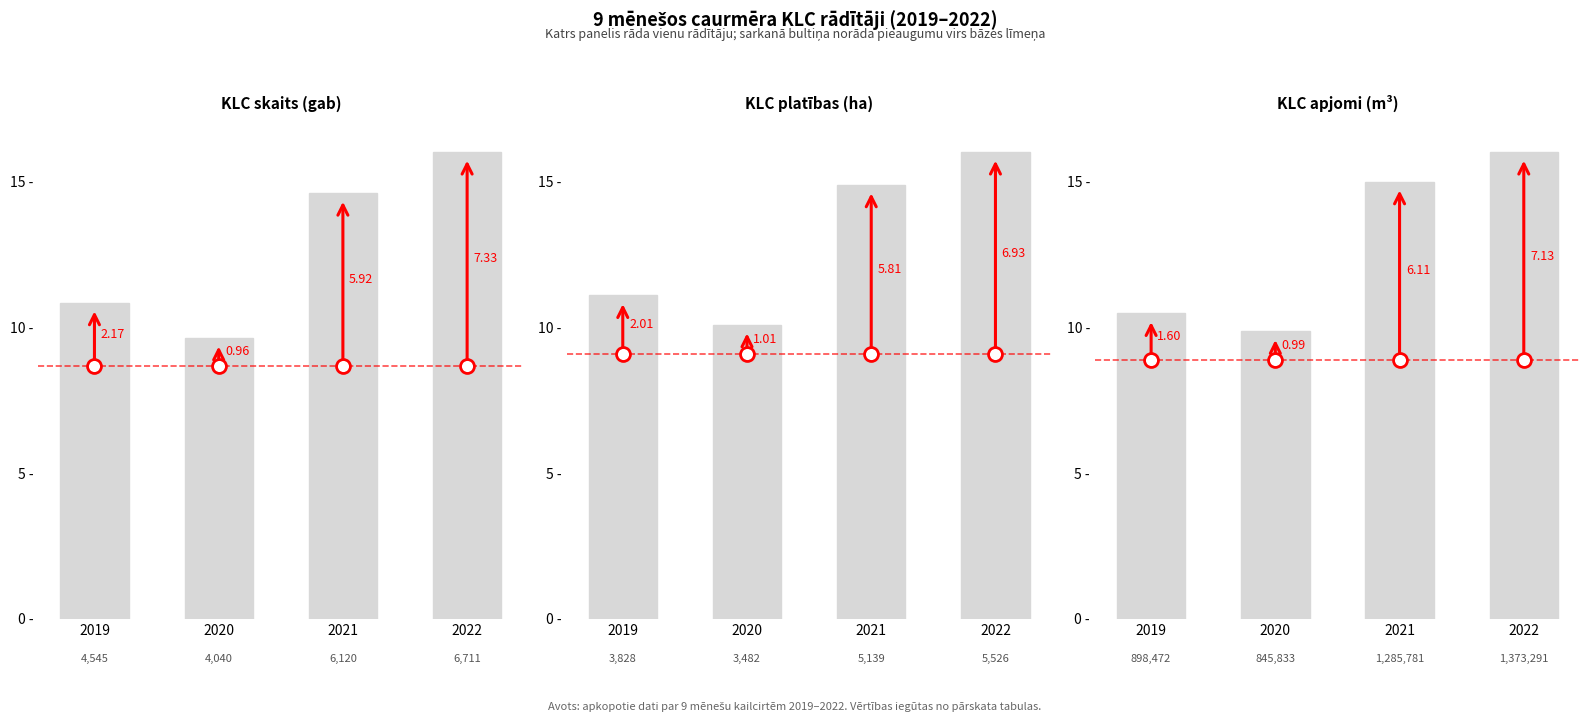

At which label does KLC apjomi, m3 reach its peak?

2022